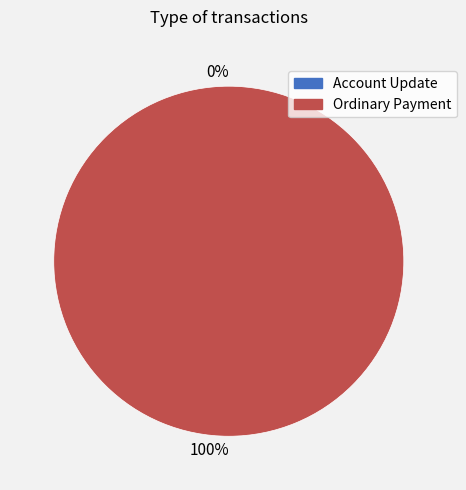

Is it true that Account Update is 8% of the pie?

False